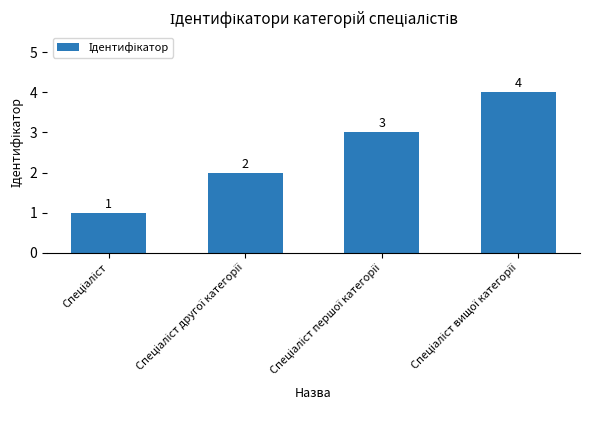

How many bars are there in total?

4